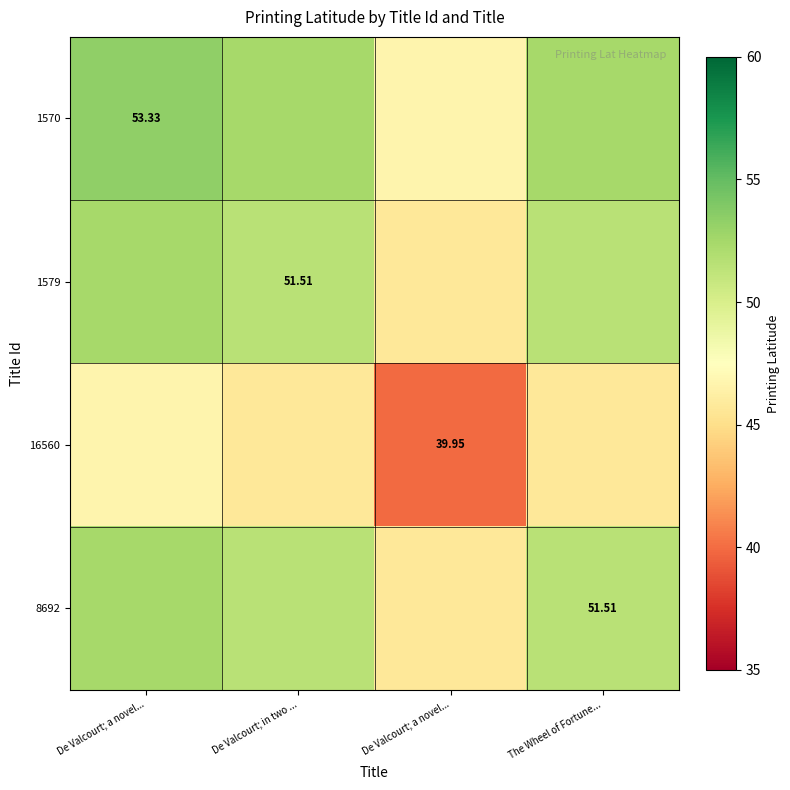

Rank the series at De Valcourt; in two ... from highest to lowest value.

1570, 1579, 8692, 16560